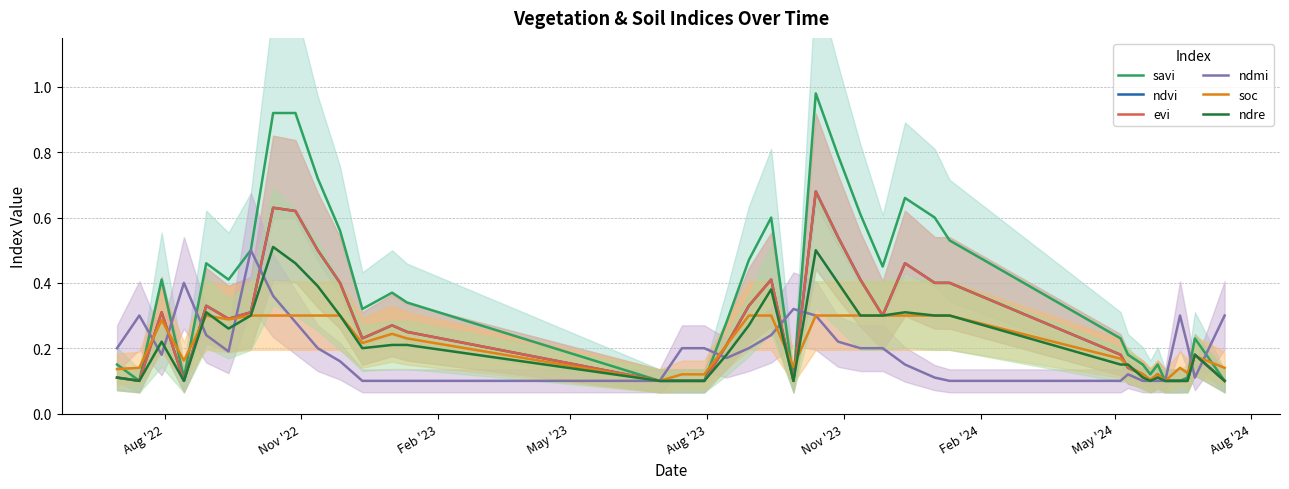

How many data points does each series have?

39